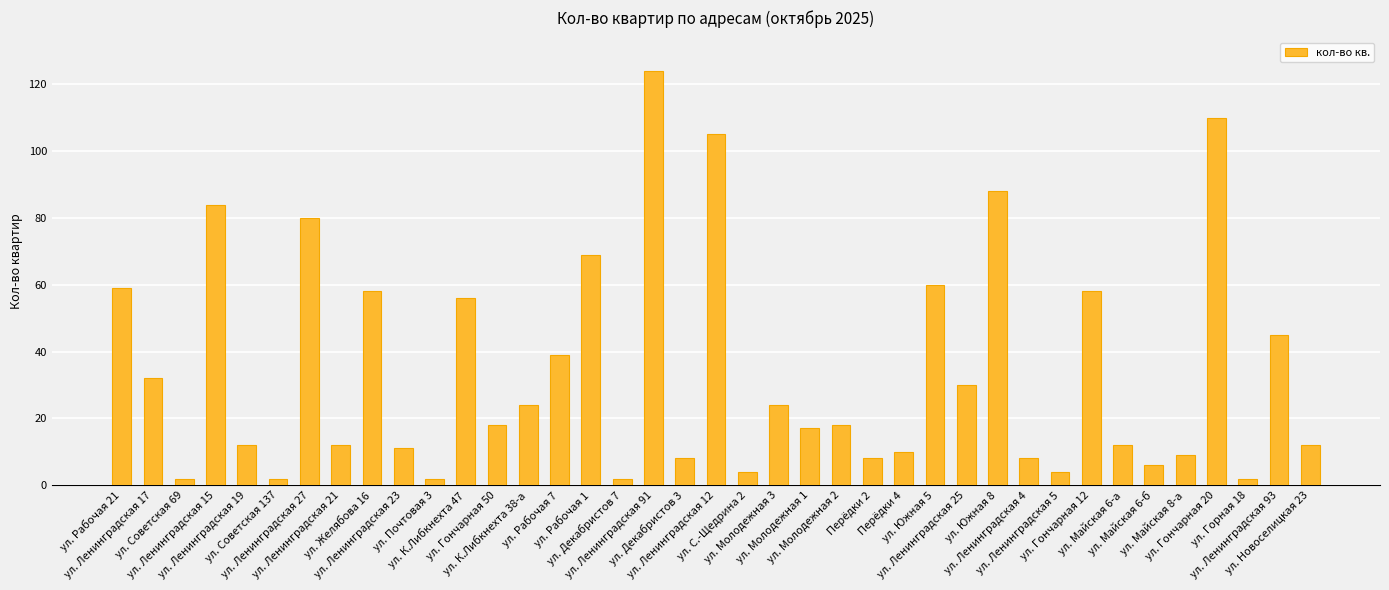

What is the smallest value displayed?

2